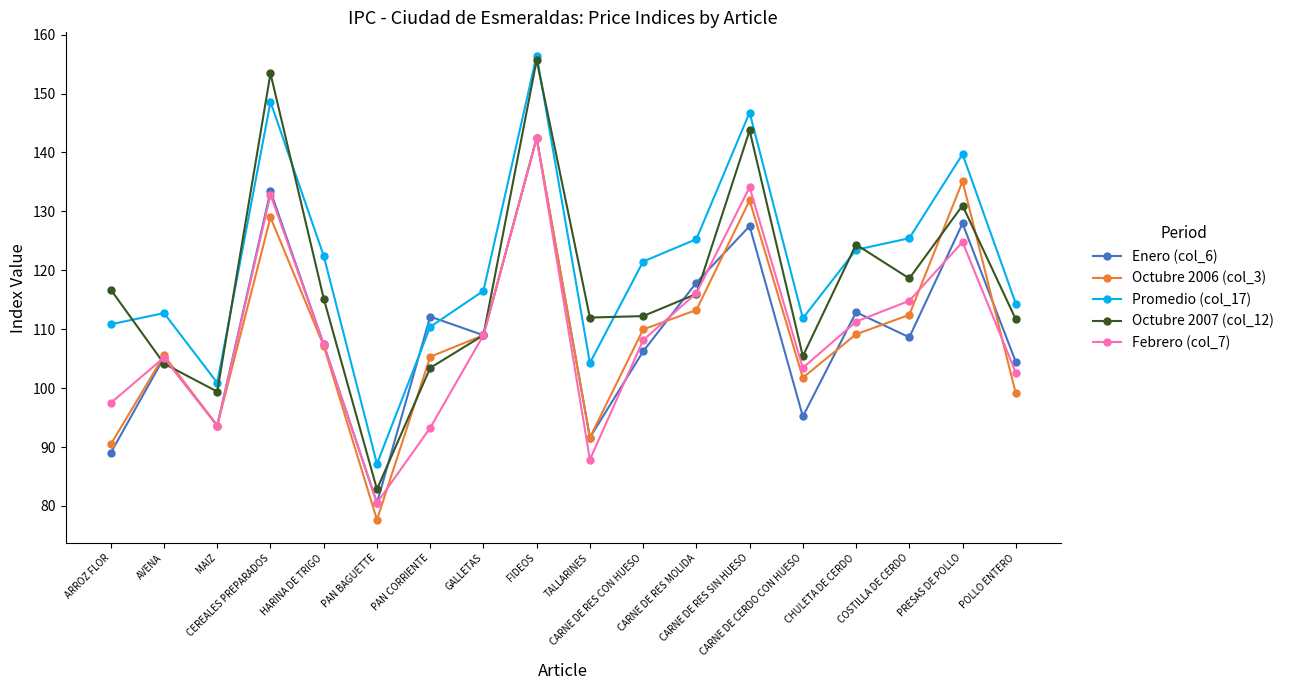

What is the label of the 10th point from the right?

FIDEOS